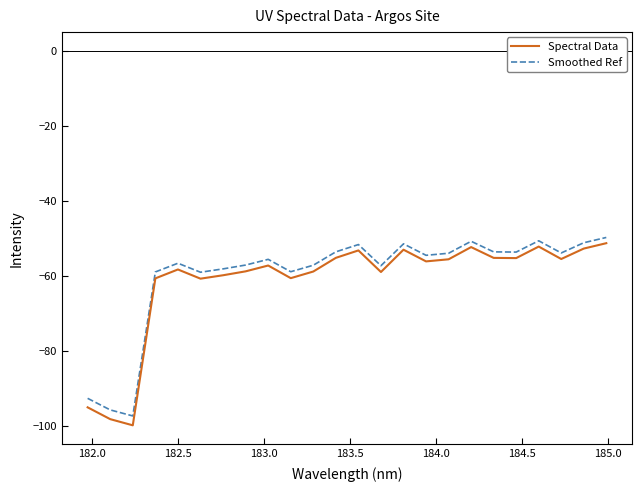

What is the lowest value of the Spectral Data series?

-99.9